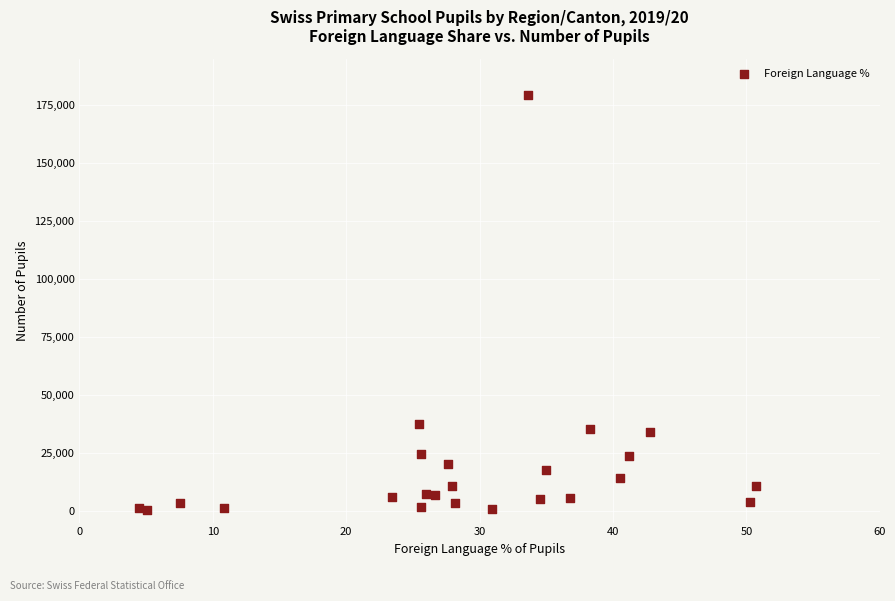

What Y value in the scatter plot is closest to 89745?

37707